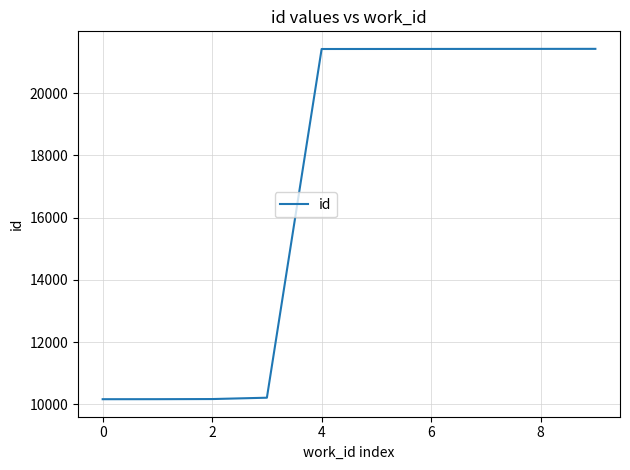

What is the difference between the maximum and minimum values?

11260